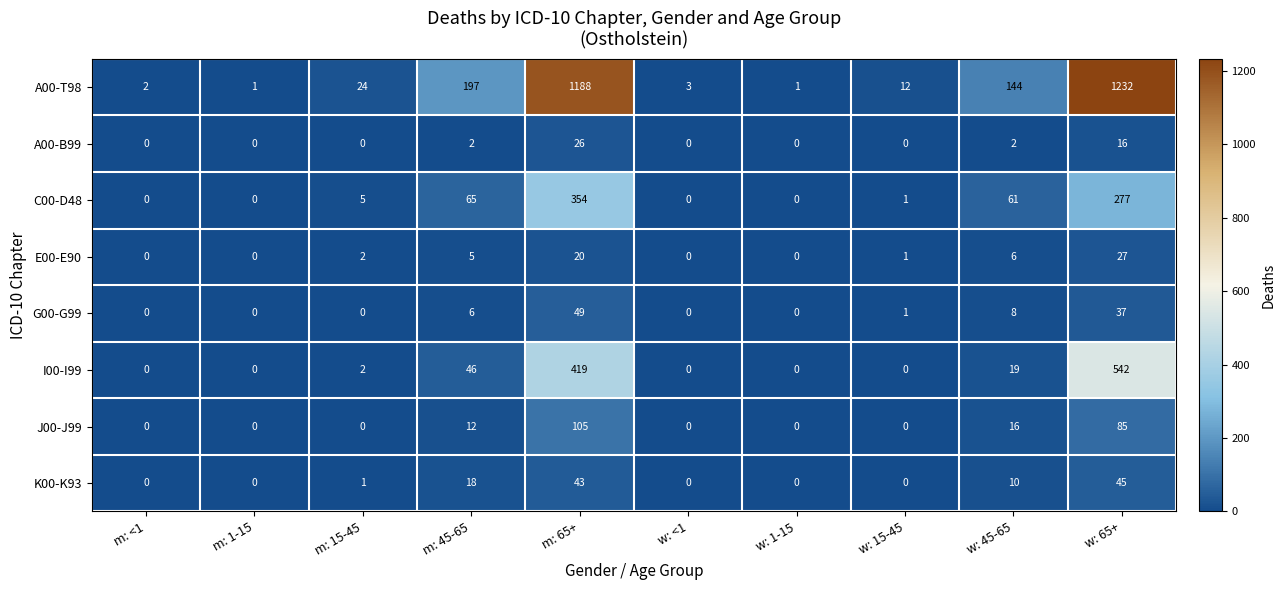

What is the difference between the maximum and minimum values in the A00-B99 series?

26